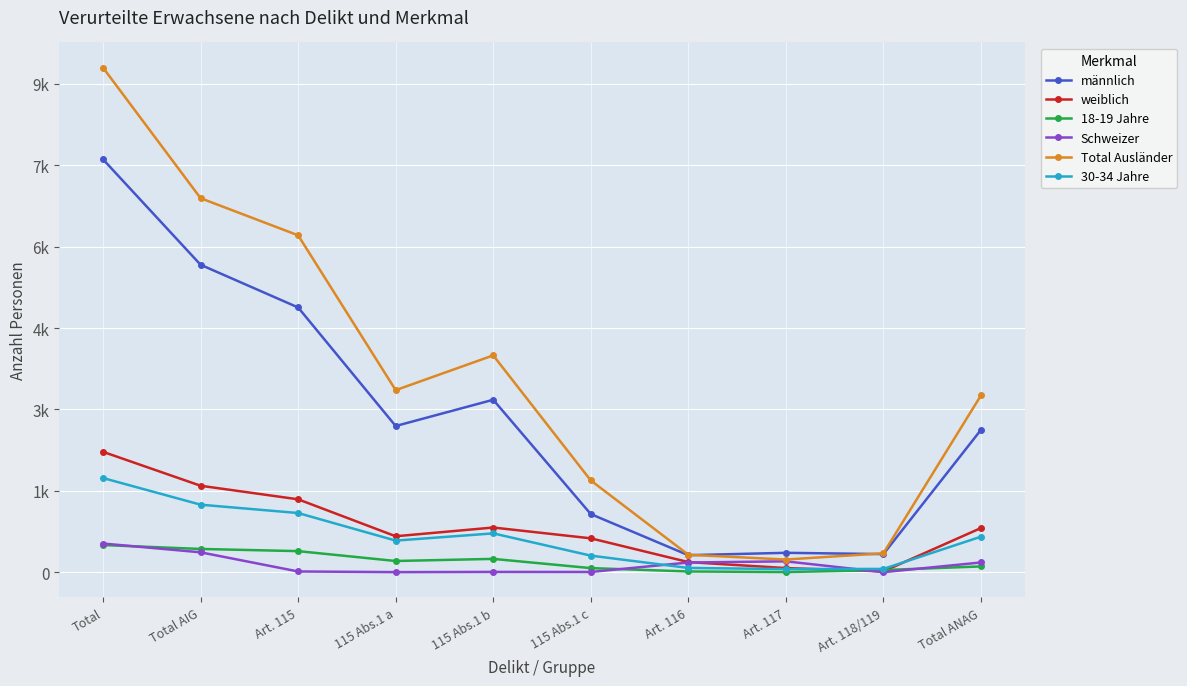

Between which two adjacent categories do Schweizer and 30-34 Jahre first intersect?

115 Abs.1 c and Art. 116